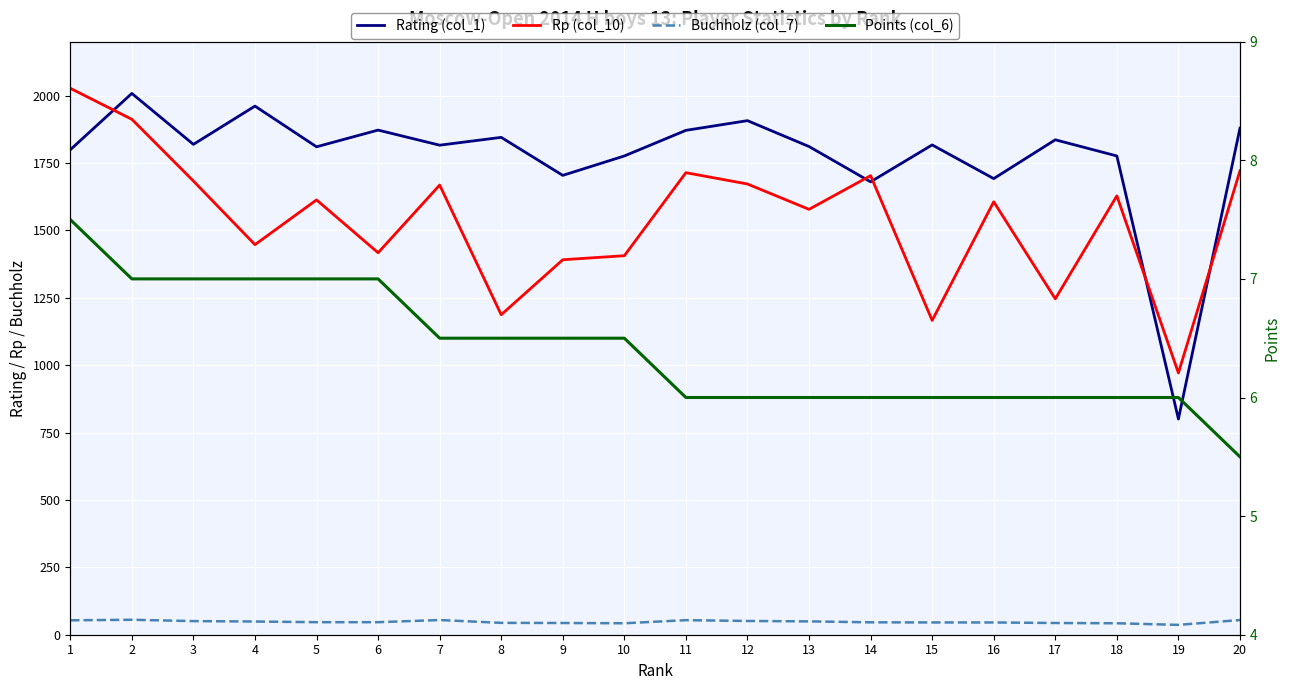

Which label corresponds to the smallest value in the chart?

20